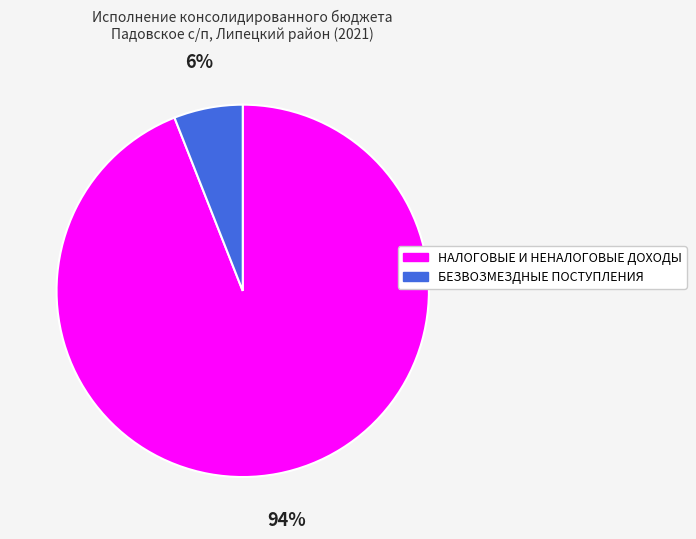

Does any single category account for the majority?

Yes